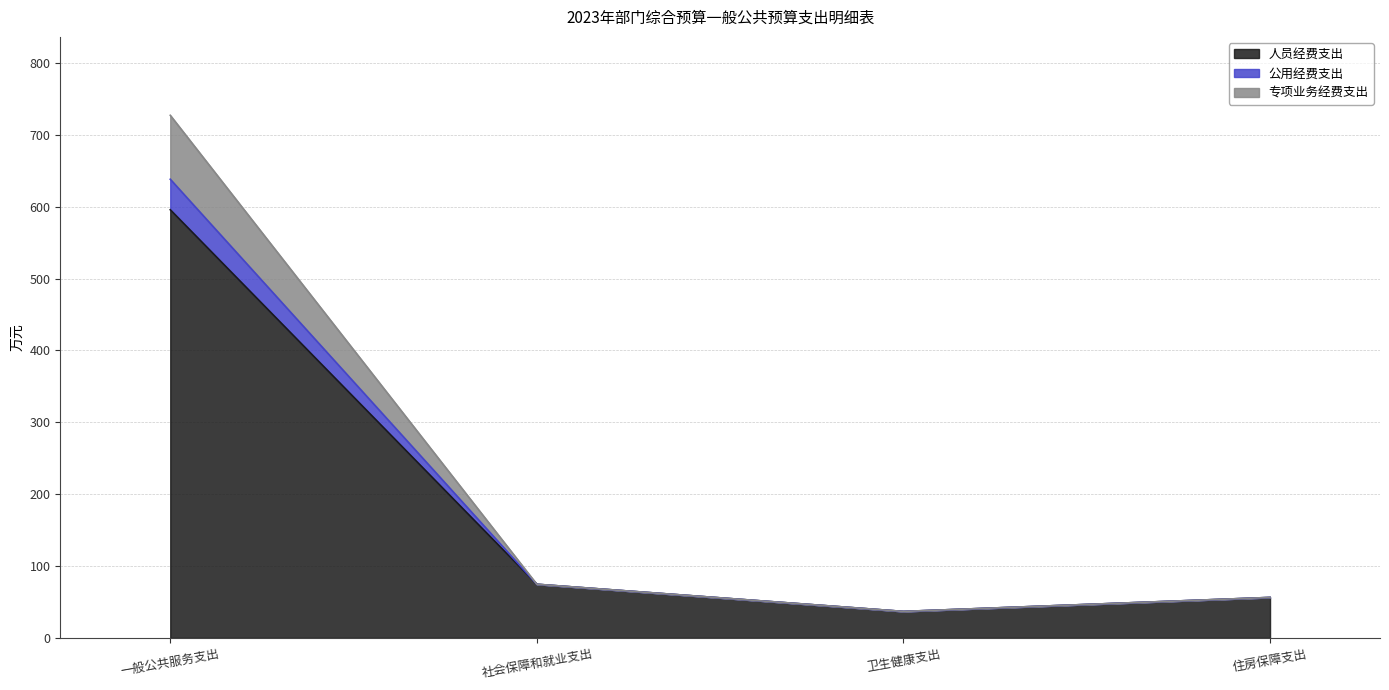

What is the difference between the maximum and second lowest values in the 人员经费支出 series?

539.4